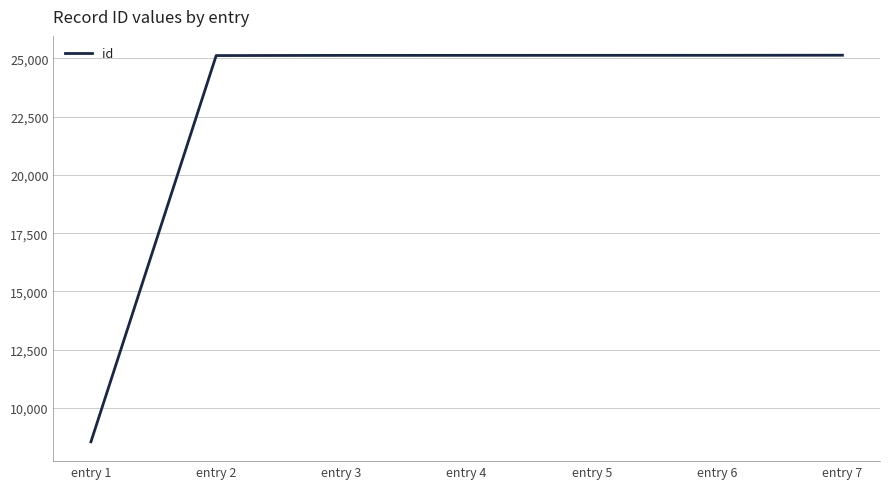

The value at entry 6 is 15756. True or false?

False